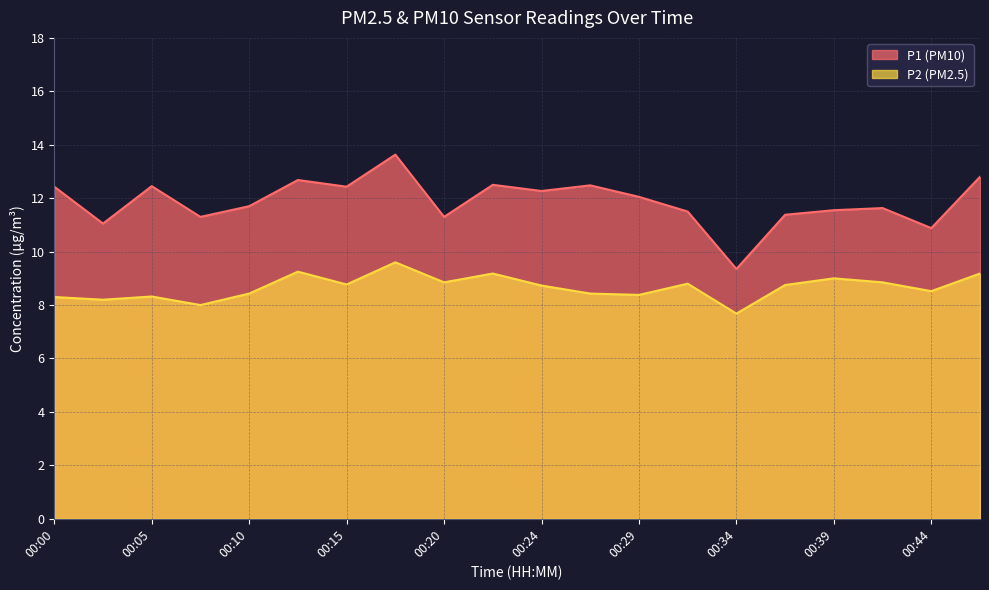

Which series has the largest range (max minus min)?

P1